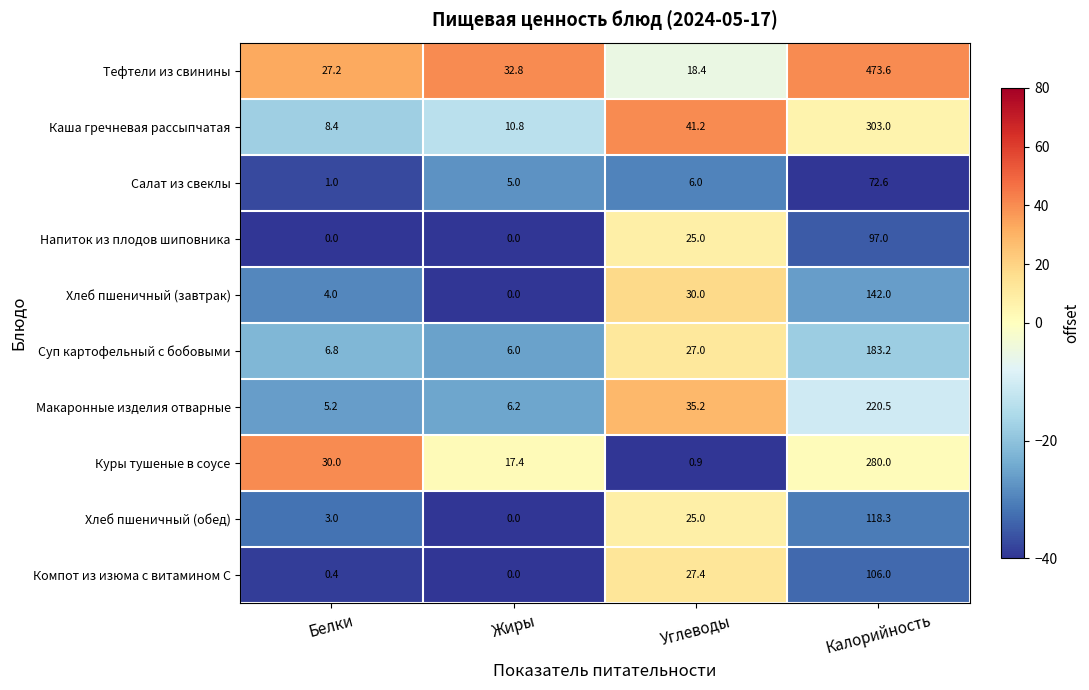

What is the difference between the maximum and minimum values in the Суп картофельный с бобовыми series?

177.2